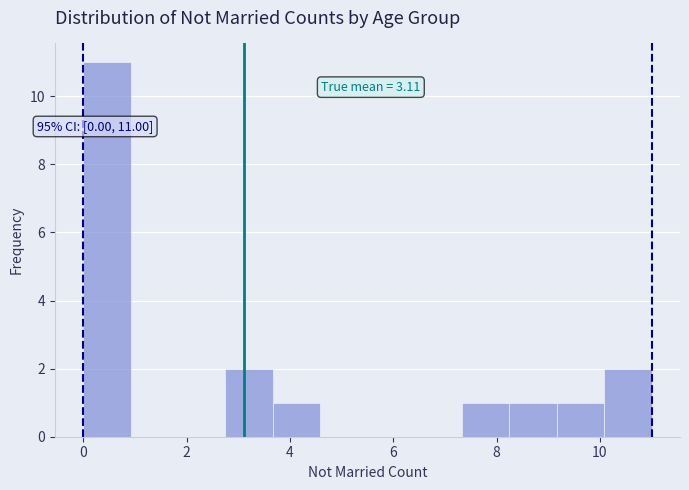

Over which range of the x-axis is the bar tallest?

0.0 to 1.0